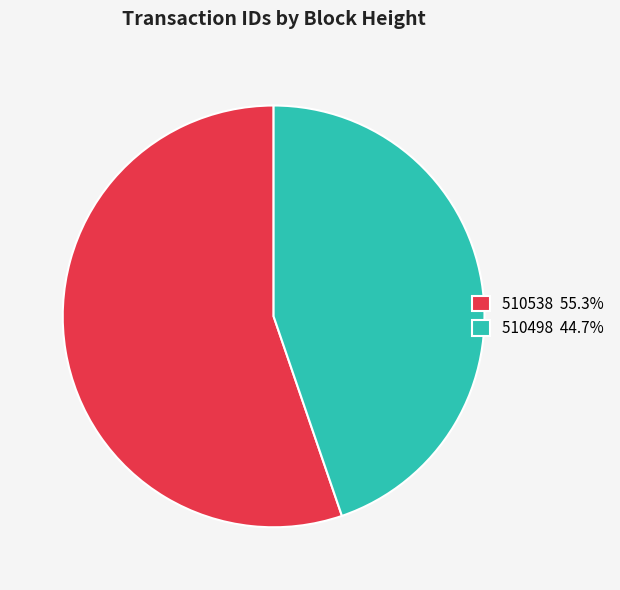

Between 510538 and 510498, which is larger?

510538